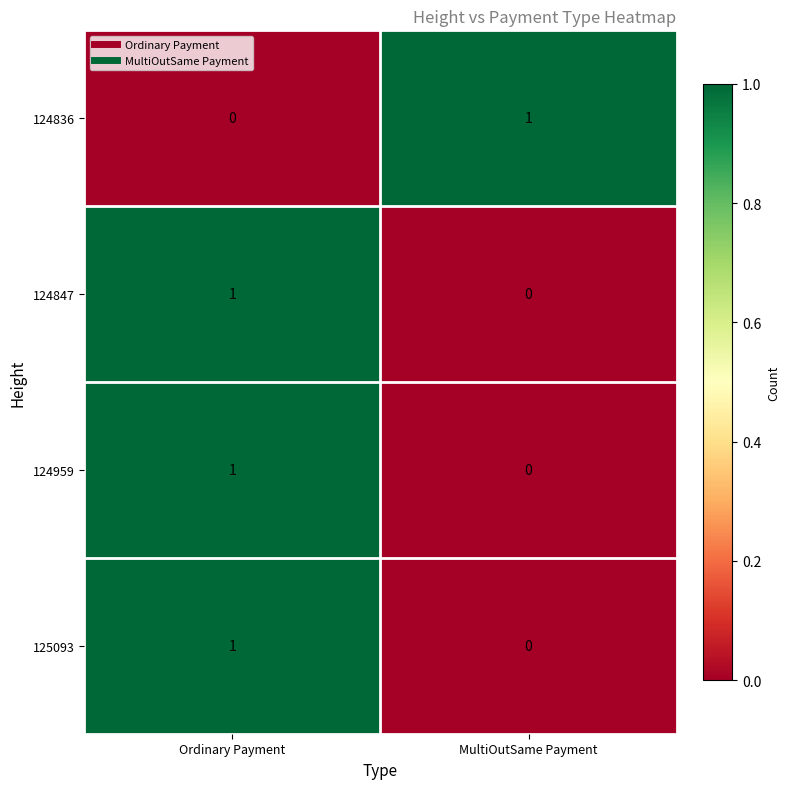

Rank the categories by 125093 value from lowest to highest.

MultiOutSame Payment, Ordinary Payment